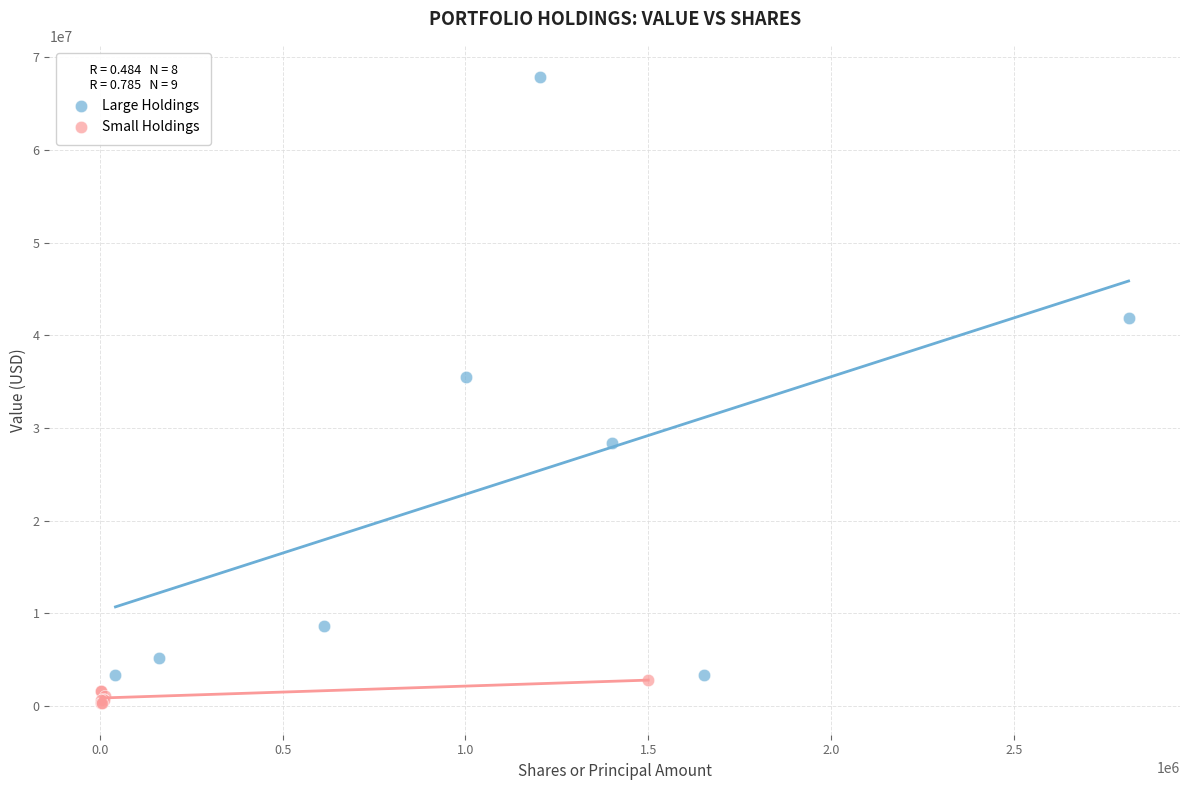

Which series has the largest Y range (max minus min)?

Large Holdings